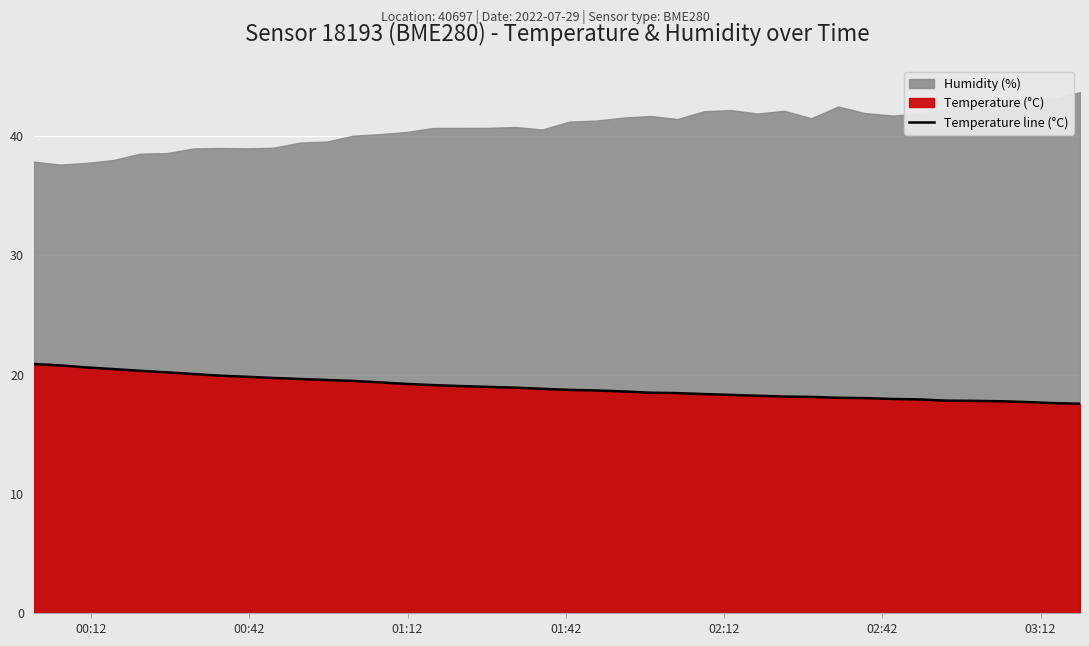

What is the minimum value for Temperature line (°C)?

17.6